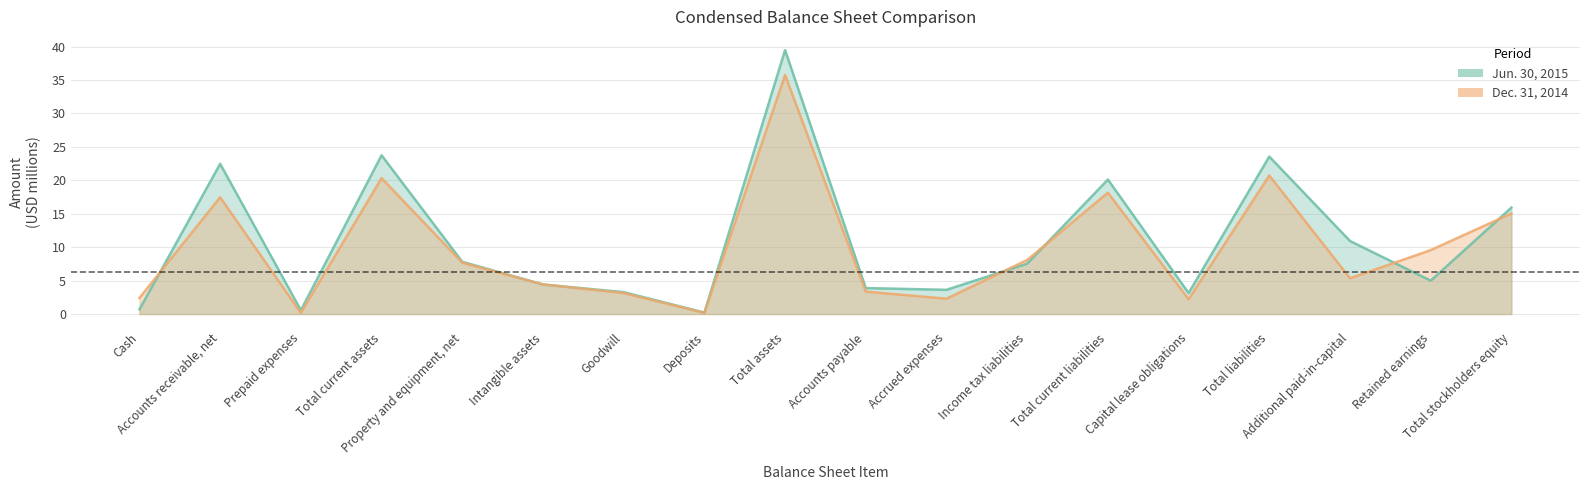

What is the difference between the highest and lowest values at Income tax liabilities?

0.5